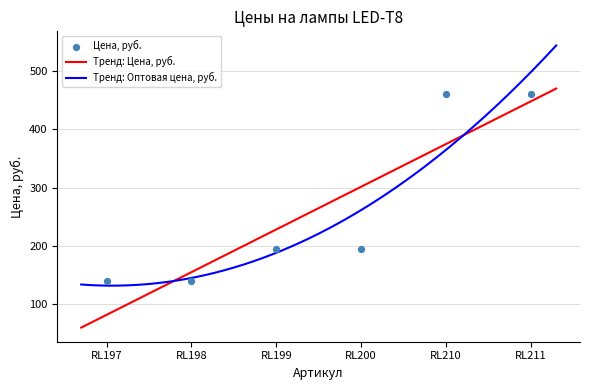

Approximately how many times larger is the value at RL200 compared to RL199?

1.0